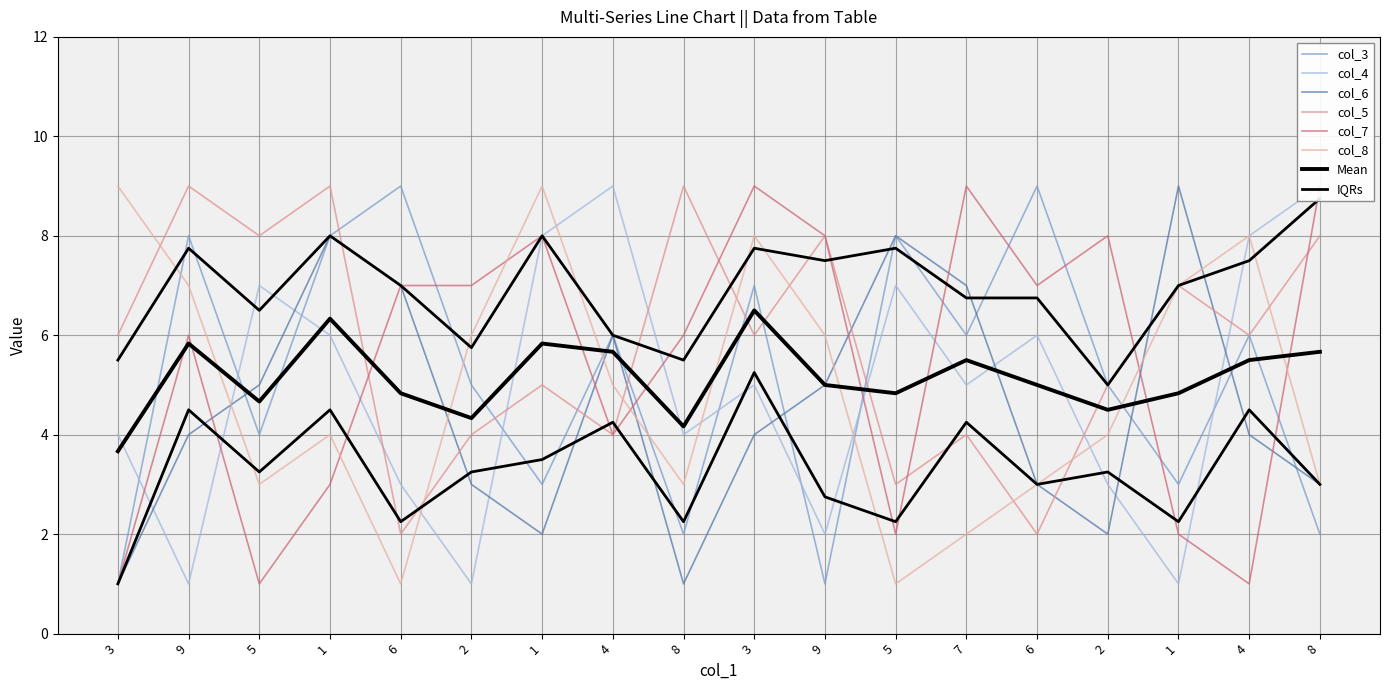

What is the sum of the col_7 values at 3 and 1?

4